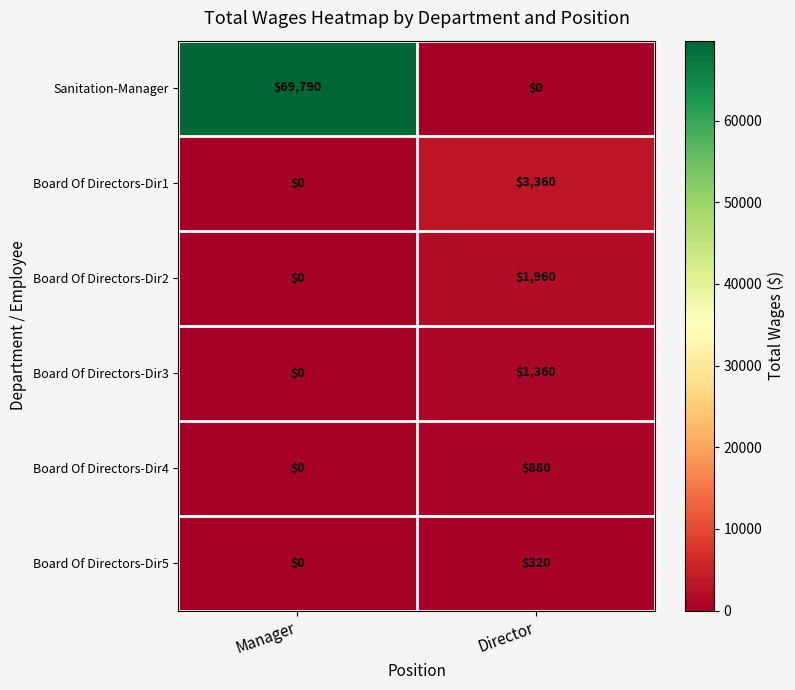

Which series changed the most between Manager and Director?

Sanitation-Manager